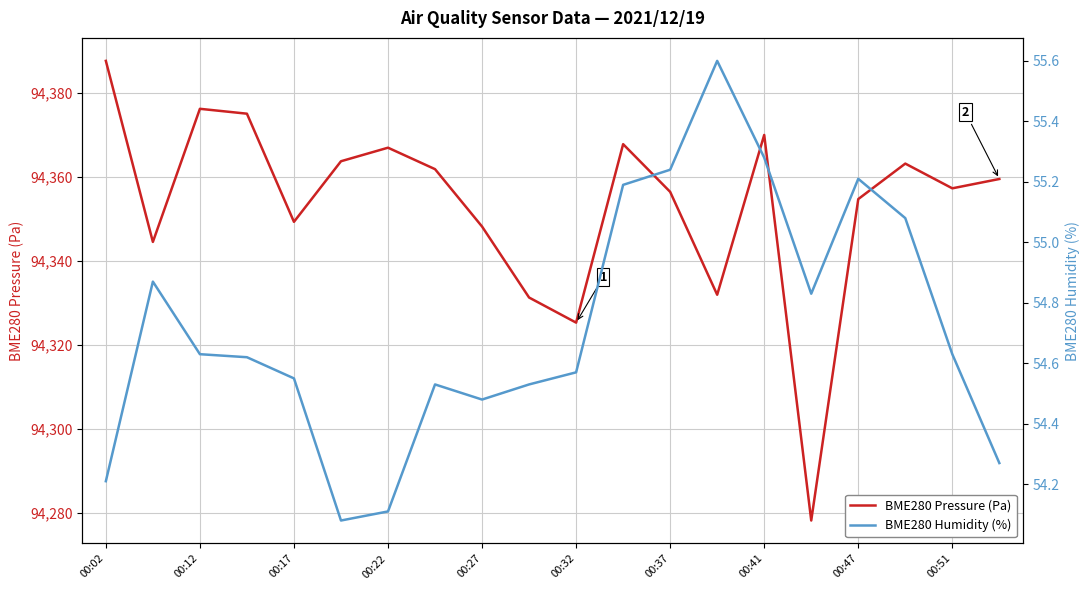

Reading right to left, extract all data points from this chart.

BME280 Pressure (Pa): 94359.5	94357.2	94363.1	94354.7	94278.2	94369.9	94331.9	94356.4	94367.8	94325.3	94331.3	94348.2	94361.8	94366.9	94363.7	94349.3	94375.0	94376.2	94344.5	94387.6
BME280 Humidity (%): 54.3	54.6	55.1	55.2	54.8	55.3	55.6	55.2	55.2	54.6	54.5	54.5	54.5	54.1	54.1	54.5	54.6	54.6	54.9	54.2